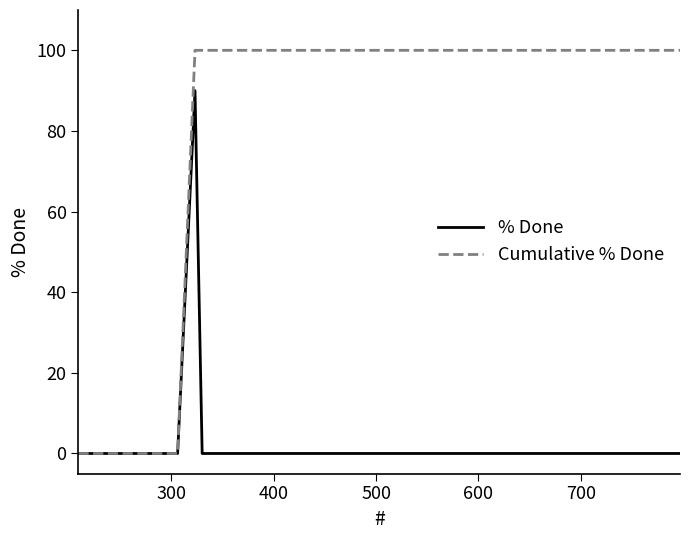

What is the greatest value displayed?

100